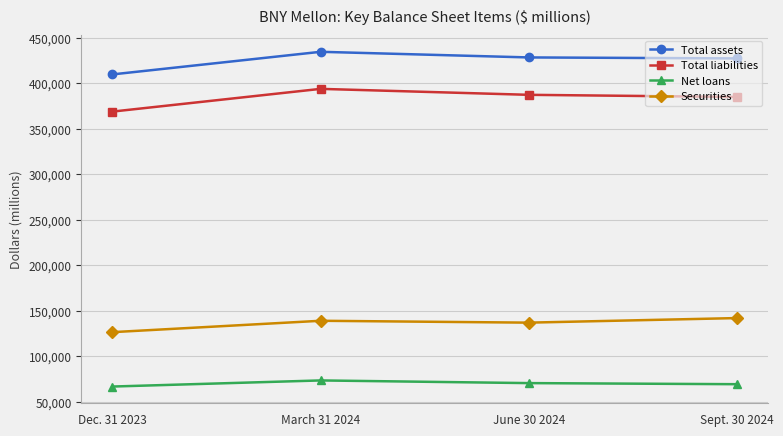

What is the difference between the second highest and second lowest values in the Total liabilities series?

2347